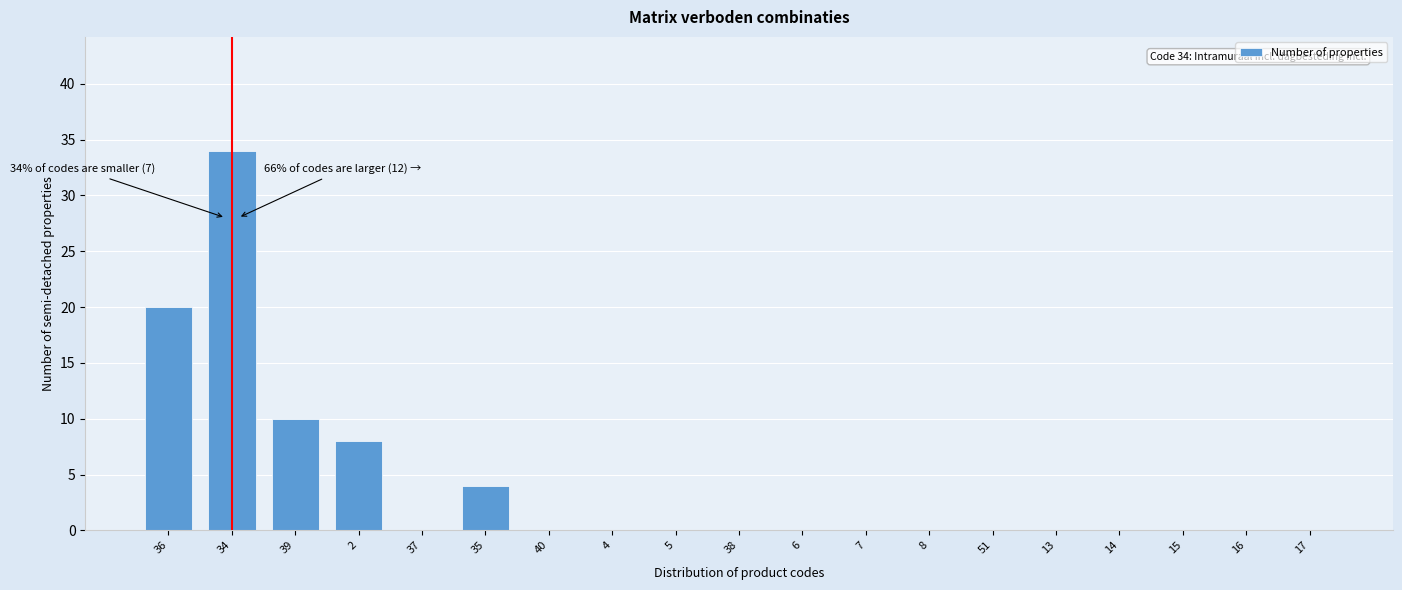

Reading left to right, what are all the values shown in this chart?

36=20	34=34	39=10	2=8	37=0	35=4	40=0	4=0	5=0	38=0	6=0	7=0	8=0	51=0	13=0	14=0	15=0	16=0	17=0